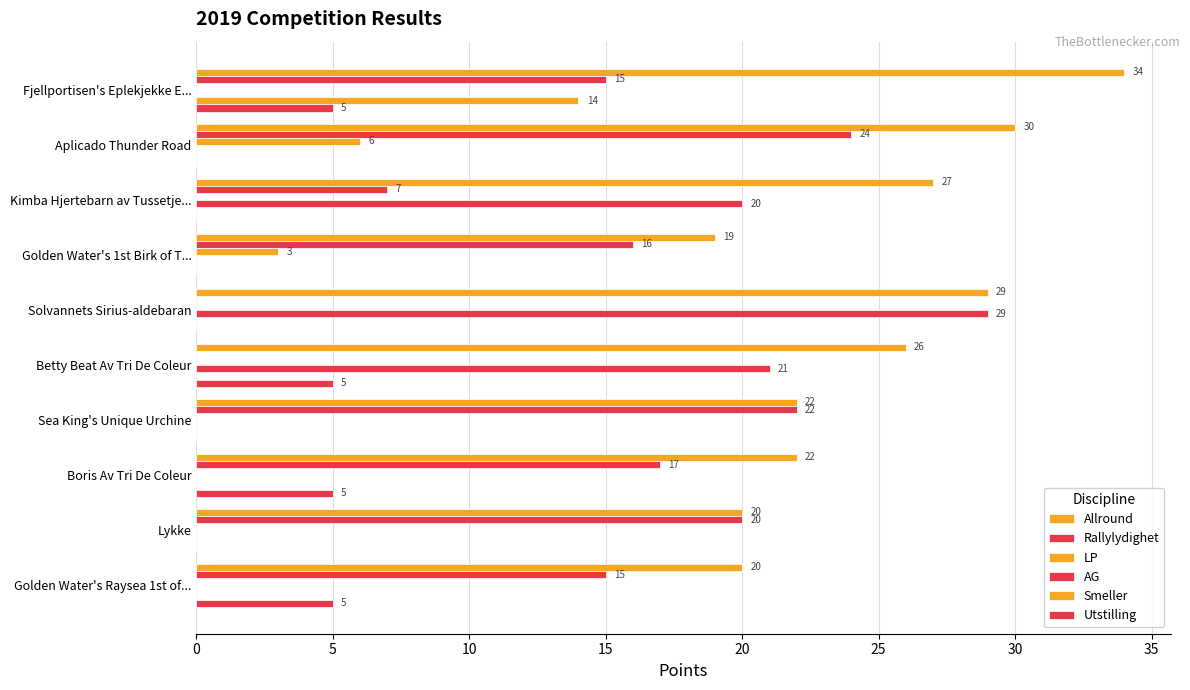

How many categories are shown in the chart?

10